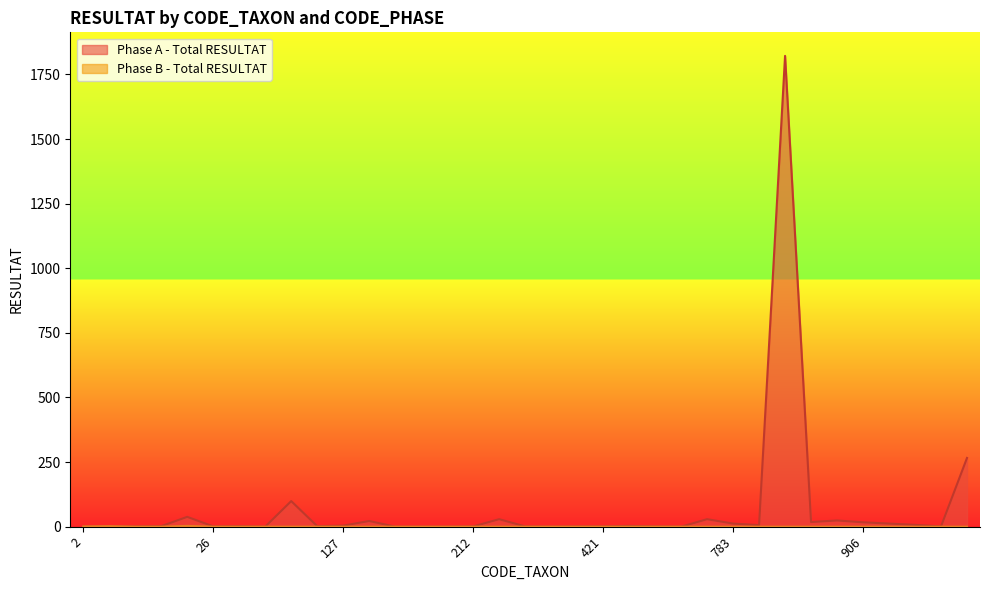

Count the Phase B - Total RESULTAT values in the range 0 to 1.

33